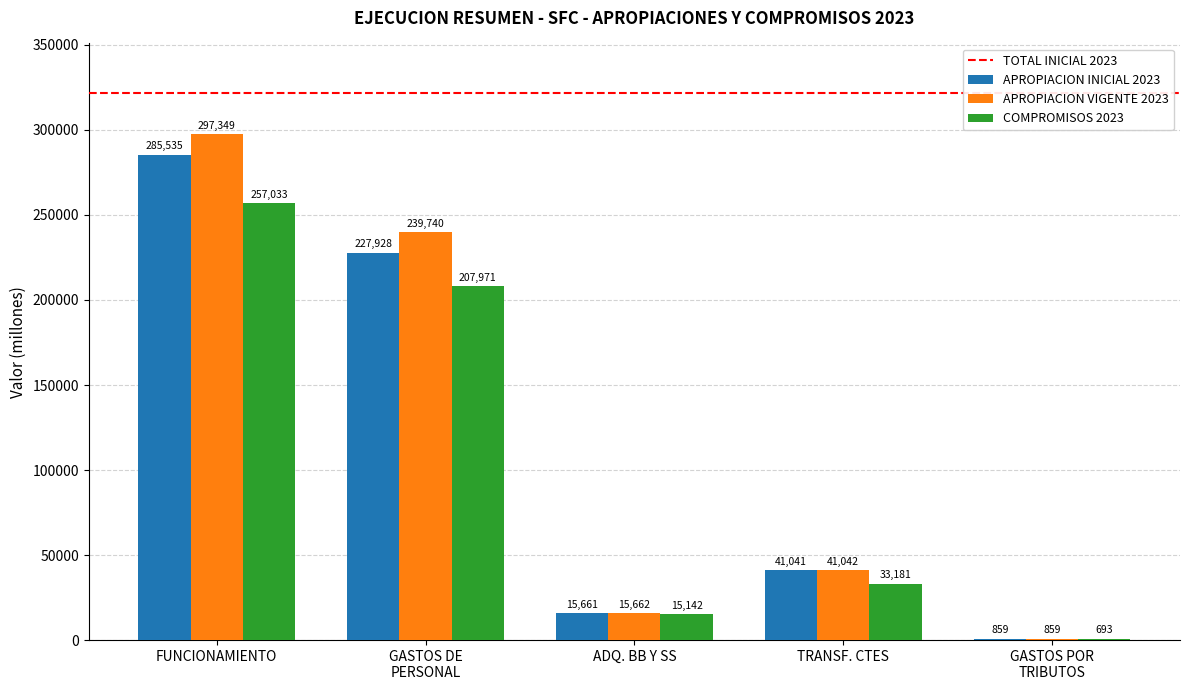

What is the sum of all APROPIACION INICIAL 2023 values?

571024